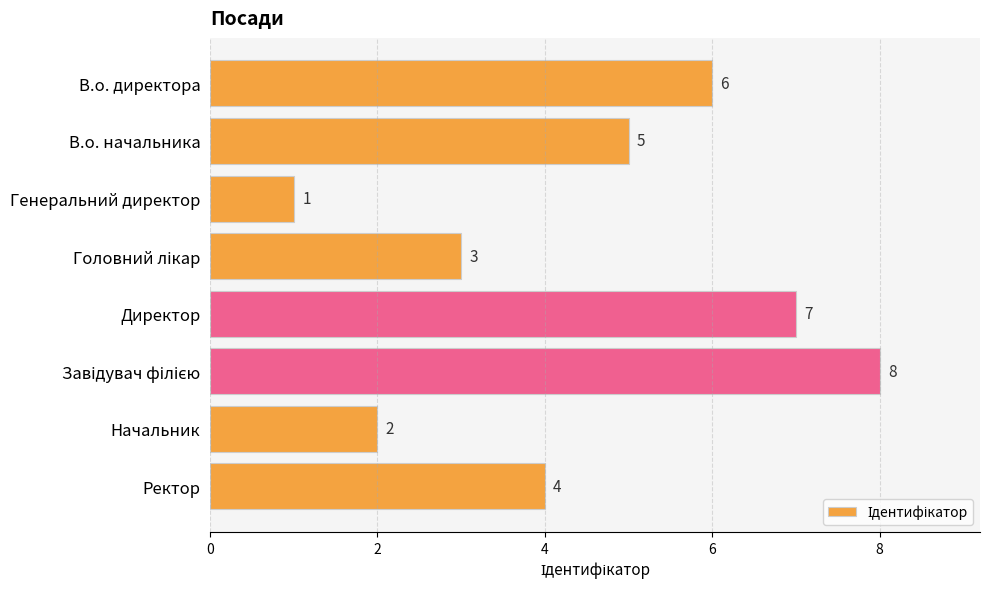

What is the change in value from Начальник to Ректор?

+2